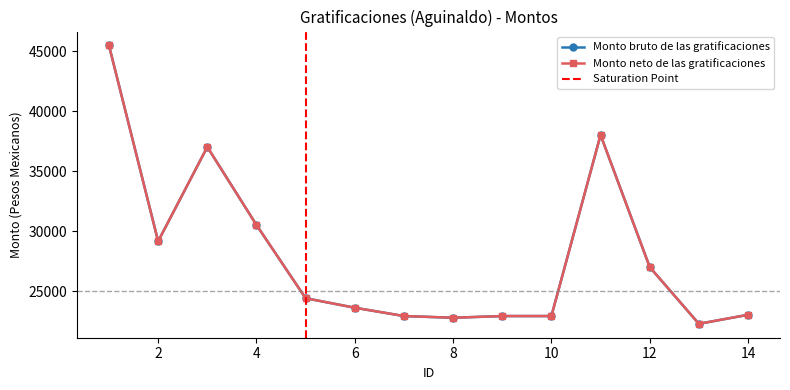

What is the average value of the Monto neto de las gratificaciones series?

28003.0